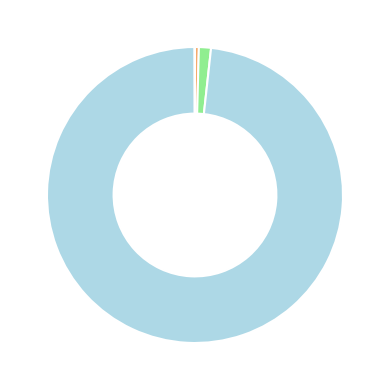

Is there a majority slice in this chart?

Yes